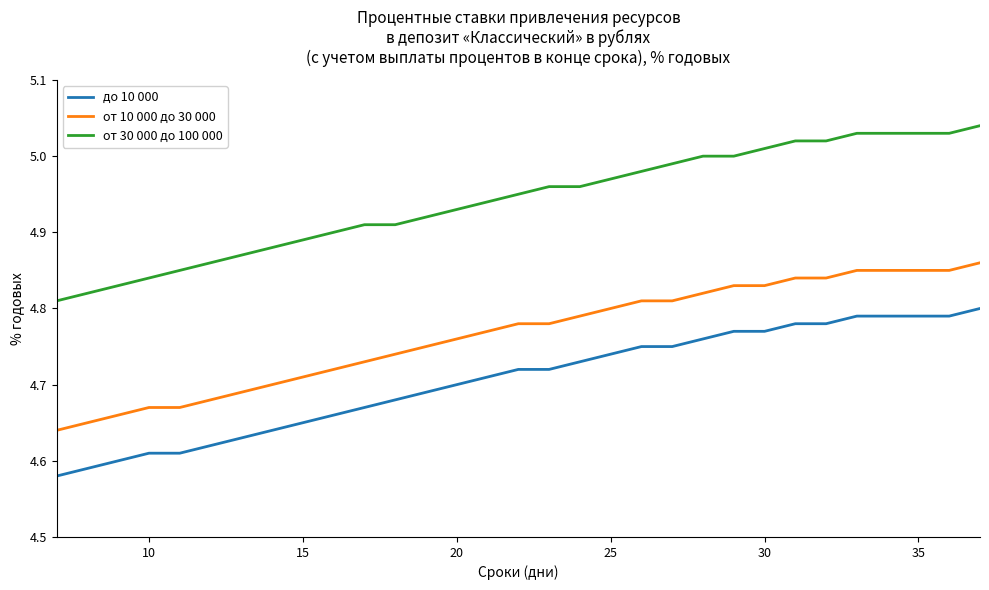

Which series has the largest total across all categories?

от 30 000 до 100 000